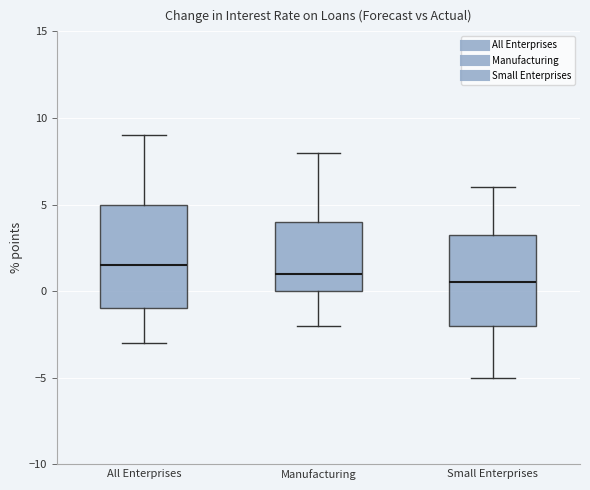

Reading left to right, transcribe this box plot: for each box, give where its median line is, the range the box spans, and where its two whiskers end, as read against the y-axis. The values are not printed on the chart, so give them approximately, as read against the axis.

All Enterprises: median 1.5, box -1.0 to 5.0, whiskers -3.0 to 9.0
Manufacturing: median 1.0, box 0.0 to 4.0, whiskers -2.0 to 8.0
Small Enterprises: median 0.5, box -2.0 to 3.5, whiskers -5.0 to 6.0